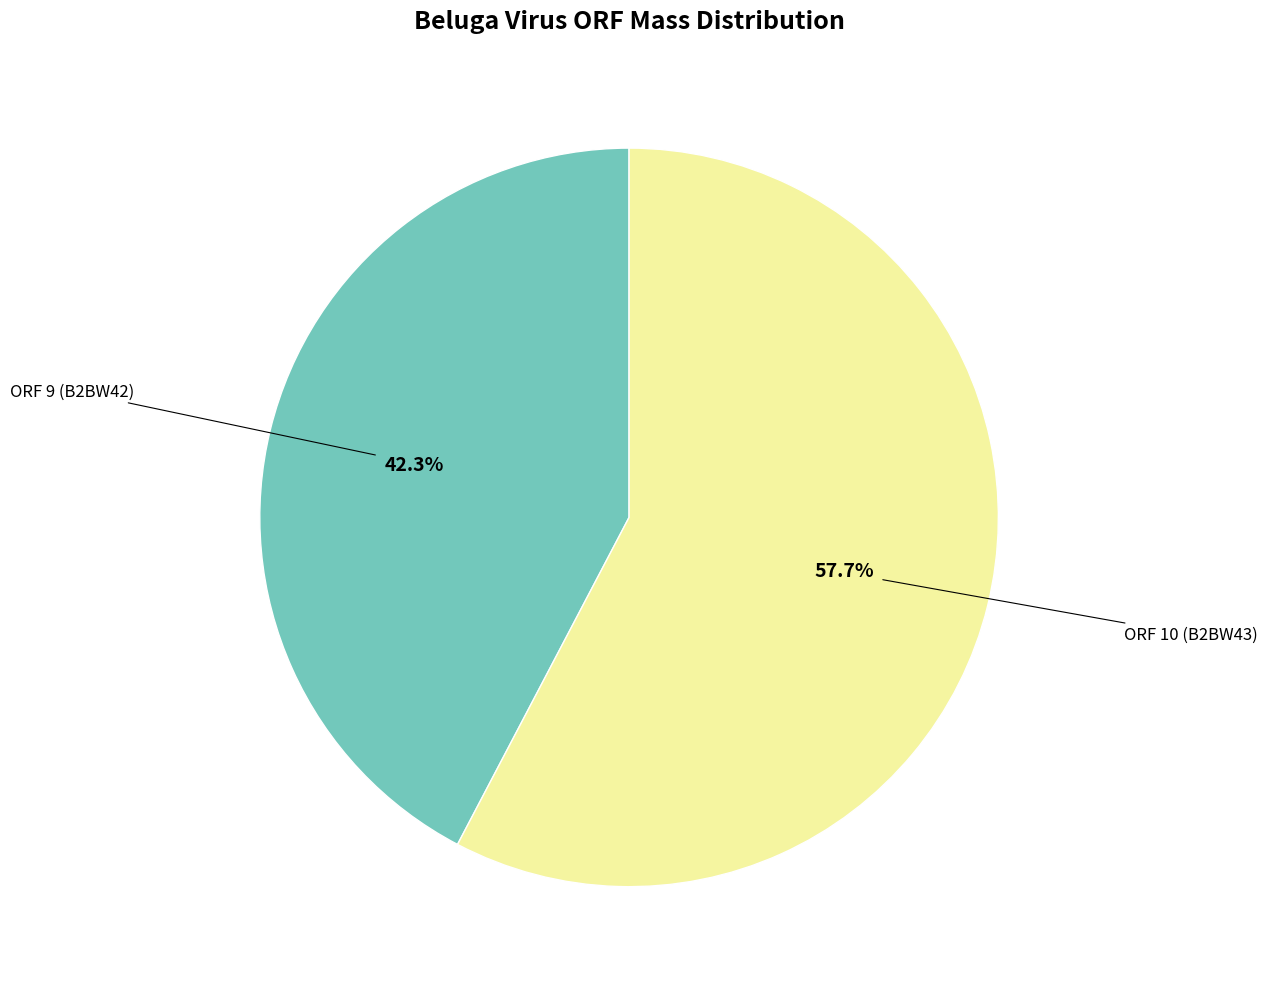

Is there any slice that represents more than half of the pie?

Yes